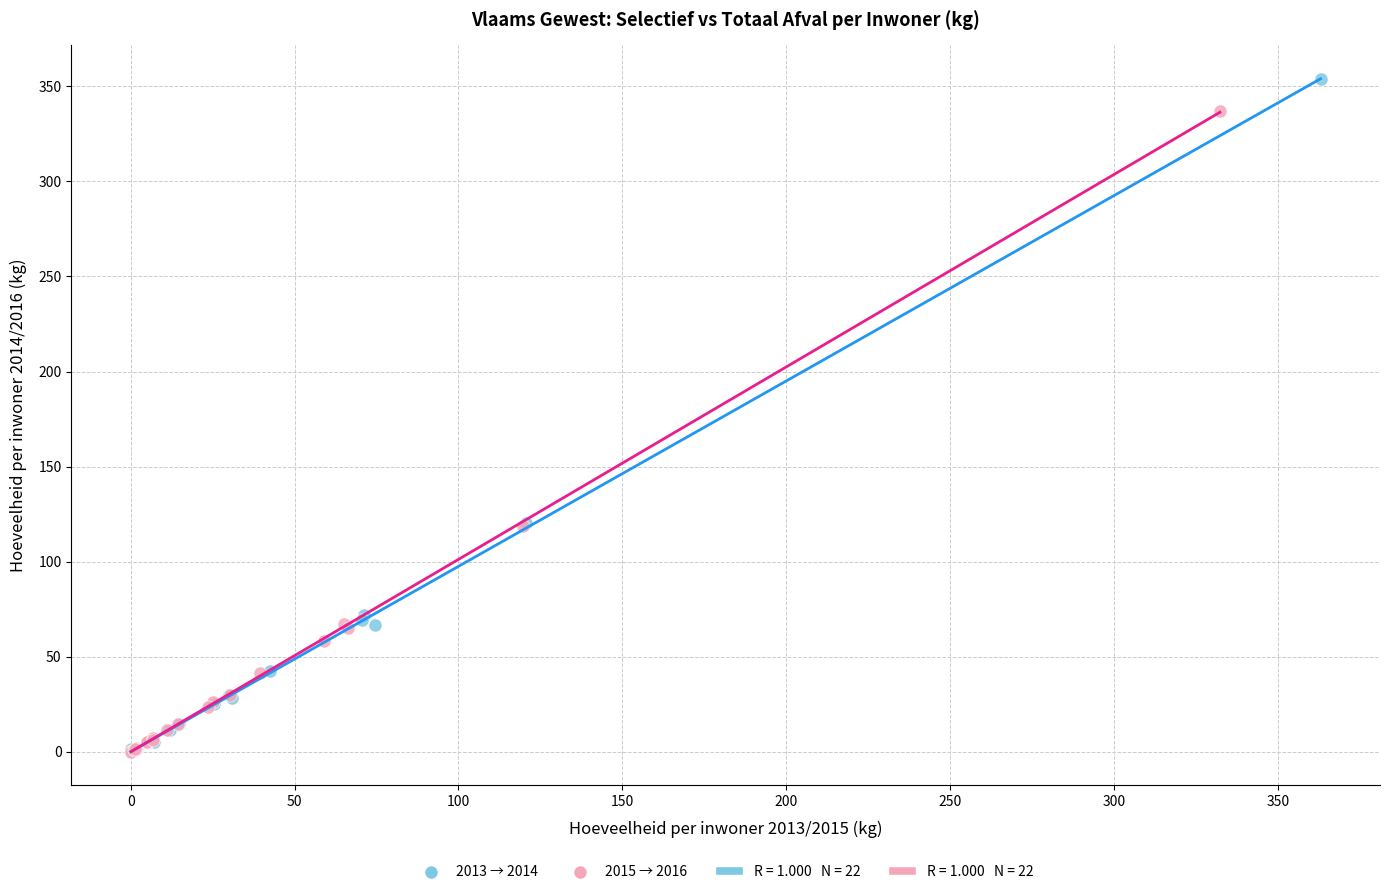

Which series contains the highest Y value?

2013 → 2014